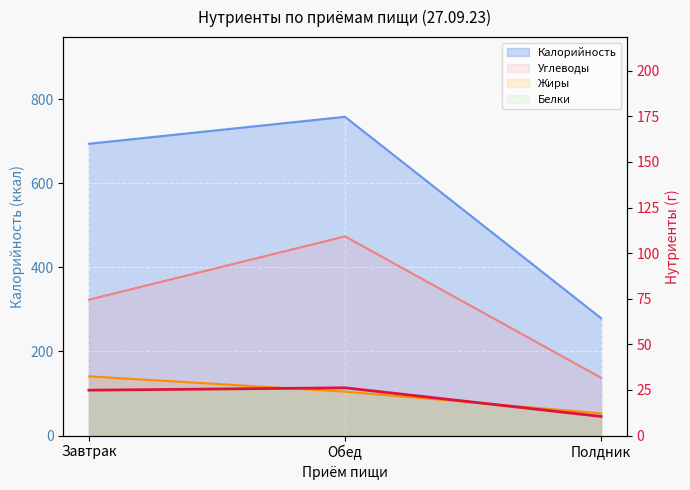

What is the difference between the maximum and minimum values in the Жиры series?

20.3